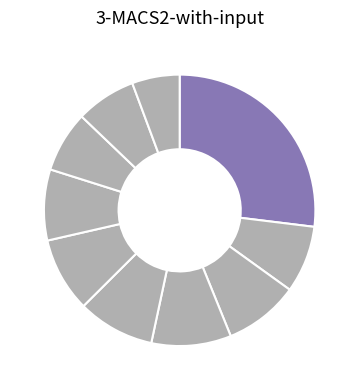

How many slices are in this pie chart?

10